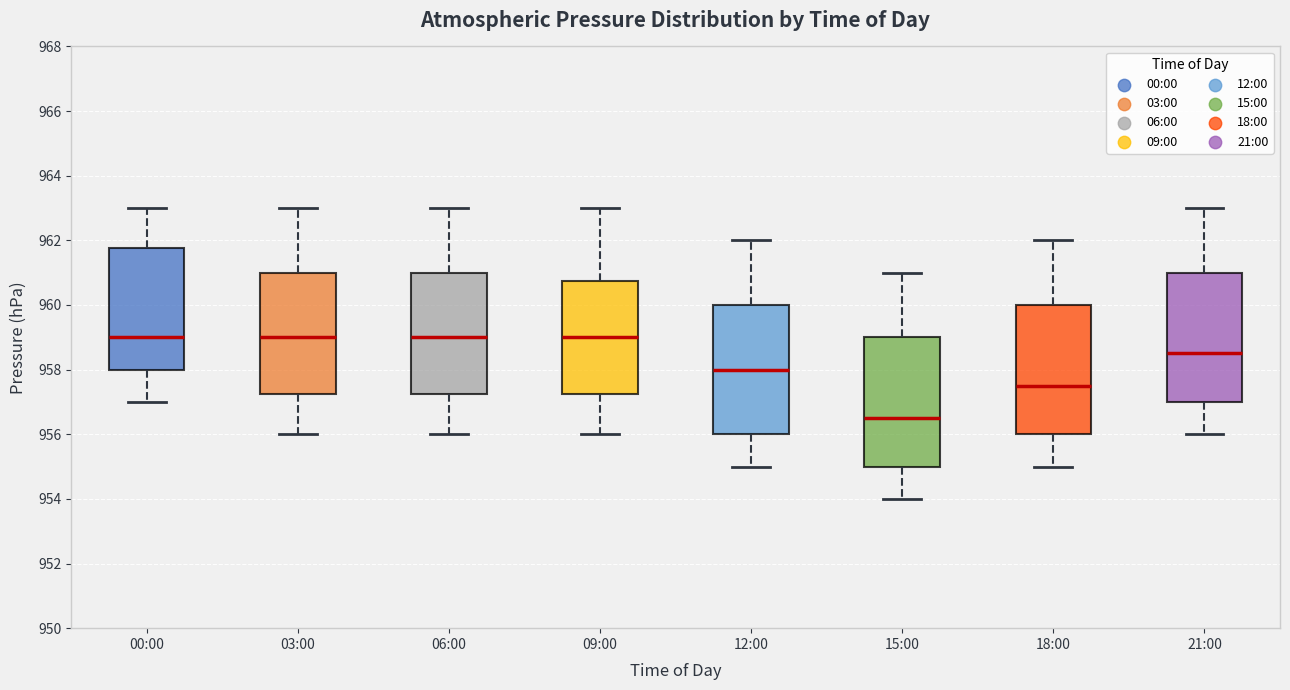

Reading left to right, read every box against the y-axis: the position of its median line, the range the box covers, and the ends of its whiskers. The values are not printed on the chart, so give them approximately, as read against the axis.

00:00: median 959.0, box 958.0 to 961.8, whiskers 957.0 to 963.0
03:00: median 959.0, box 957.2 to 961.0, whiskers 956.0 to 963.0
06:00: median 959.0, box 957.2 to 961.0, whiskers 956.0 to 963.0
09:00: median 959.0, box 957.2 to 960.8, whiskers 956.0 to 963.0
12:00: median 958.0, box 956.0 to 960.0, whiskers 955.0 to 962.0
15:00: median 956.6, box 955.0 to 959.0, whiskers 954.0 to 961.0
18:00: median 957.6, box 956.0 to 960.0, whiskers 955.0 to 962.0
21:00: median 958.6, box 957.0 to 961.0, whiskers 956.0 to 963.0